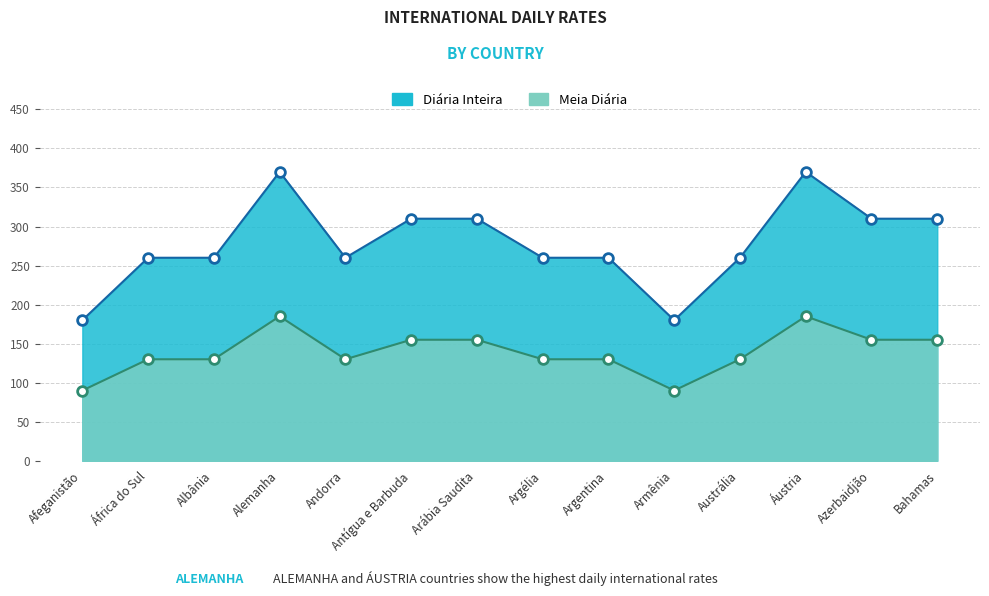

Where is the first local minimum for Diária Inteira?

Andorra